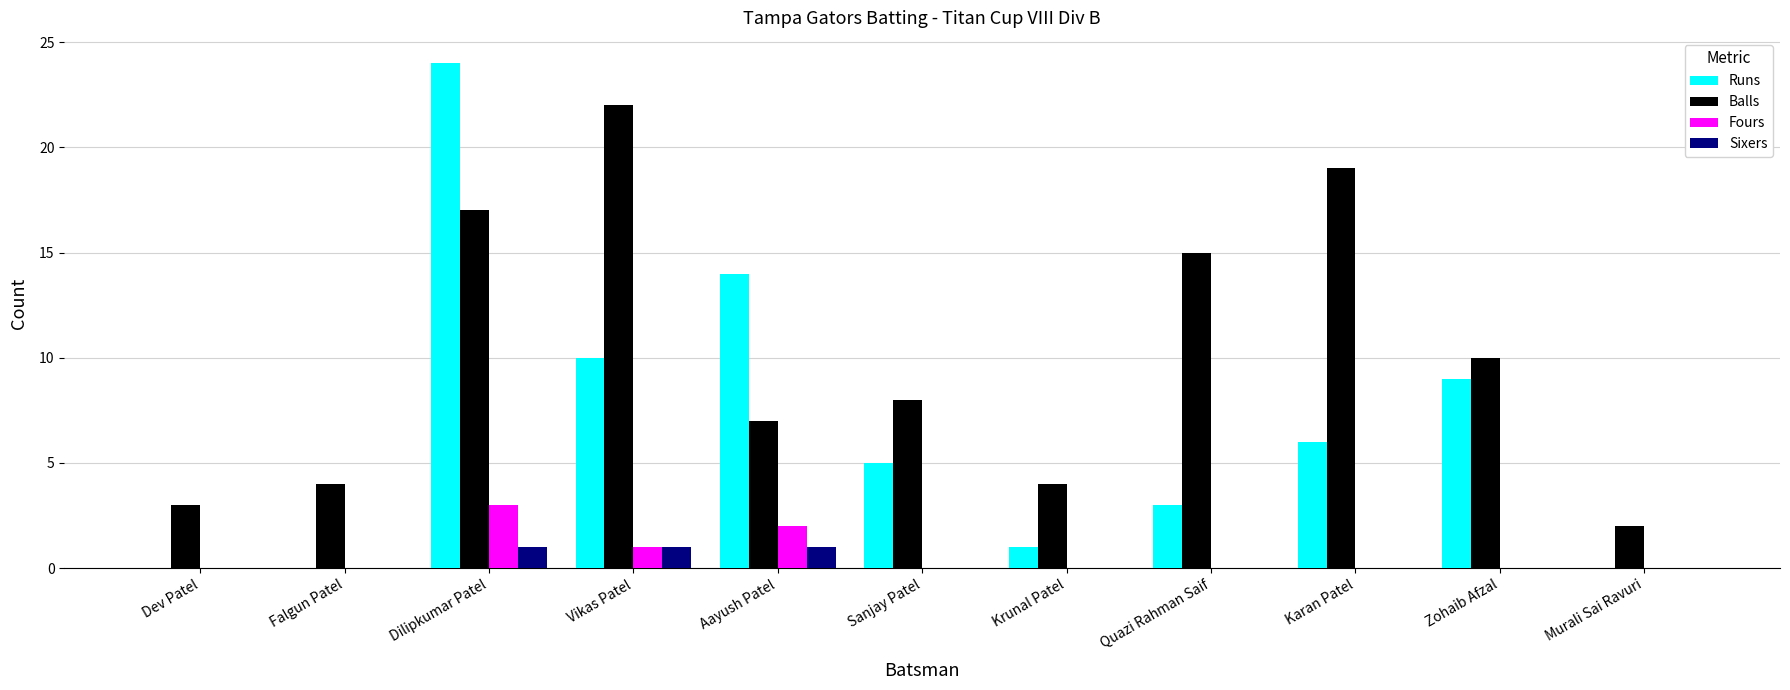

Reading left to right, extract all data points from this chart.

Runs: Dev Patel=0	Falgun Patel=0	Dilipkumar Patel=24	Vikas Patel=10	Aayush Patel=14	Sanjay Patel=5	Krunal Patel=1	Quazi Rahman Saif=3	Karan Patel=6	Zohaib Afzal=9	Murali Sai Ravuri=0
Balls: Dev Patel=3	Falgun Patel=4	Dilipkumar Patel=17	Vikas Patel=22	Aayush Patel=7	Sanjay Patel=8	Krunal Patel=4	Quazi Rahman Saif=15	Karan Patel=19	Zohaib Afzal=10	Murali Sai Ravuri=2
Fours: Dev Patel=0	Falgun Patel=0	Dilipkumar Patel=3	Vikas Patel=1	Aayush Patel=2	Sanjay Patel=0	Krunal Patel=0	Quazi Rahman Saif=0	Karan Patel=0	Zohaib Afzal=0	Murali Sai Ravuri=0
Sixers: Dev Patel=0	Falgun Patel=0	Dilipkumar Patel=1	Vikas Patel=1	Aayush Patel=1	Sanjay Patel=0	Krunal Patel=0	Quazi Rahman Saif=0	Karan Patel=0	Zohaib Afzal=0	Murali Sai Ravuri=0